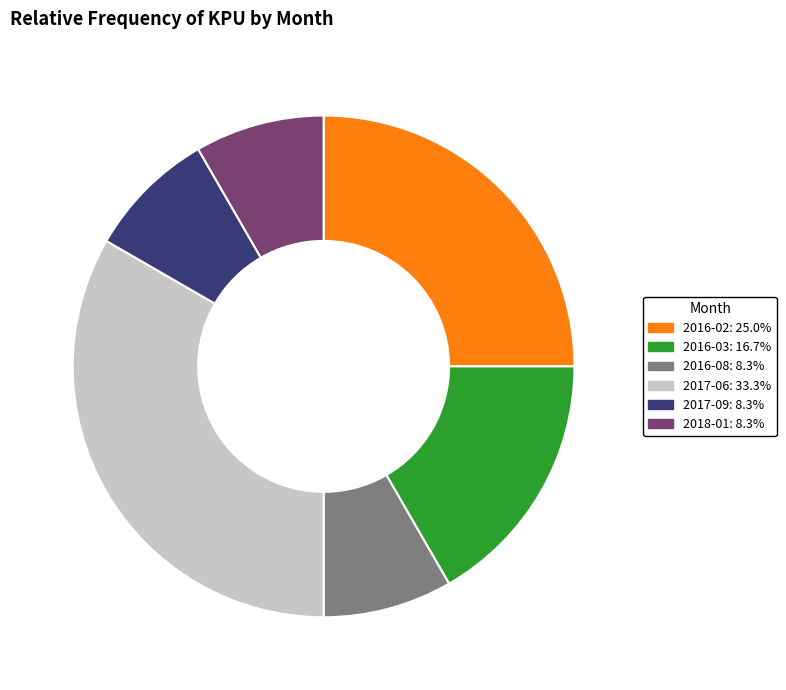

Is there any slice that represents more than half of the pie?

No